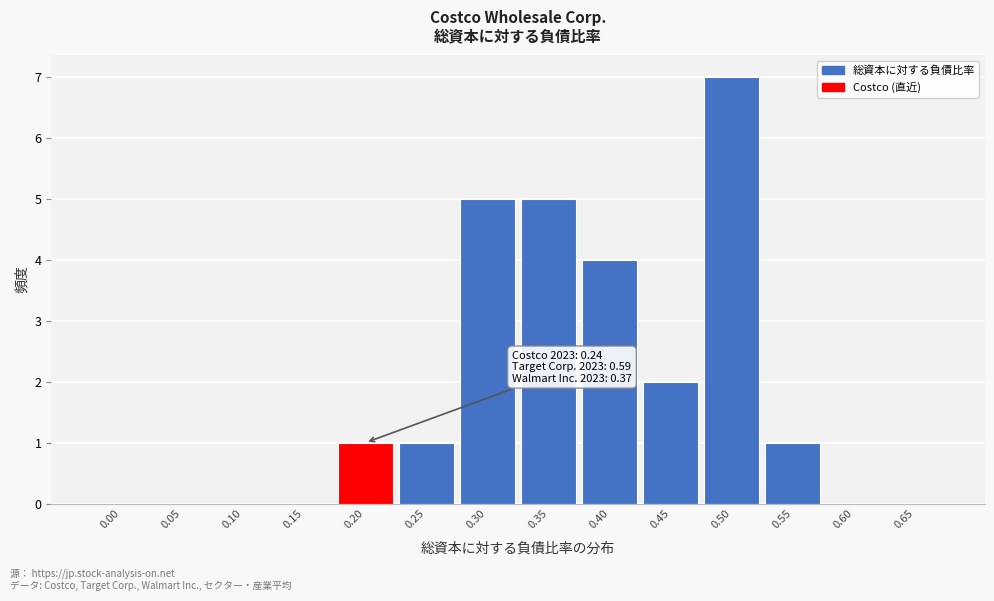

Reading left to right, what are all the values shown in this chart?

0.00=0	0.05=0	0.10=0	0.15=0	0.20=1	0.25=1	0.30=5	0.35=5	0.40=4	0.45=2	0.50=7	0.55=1	0.60=0	0.65=0